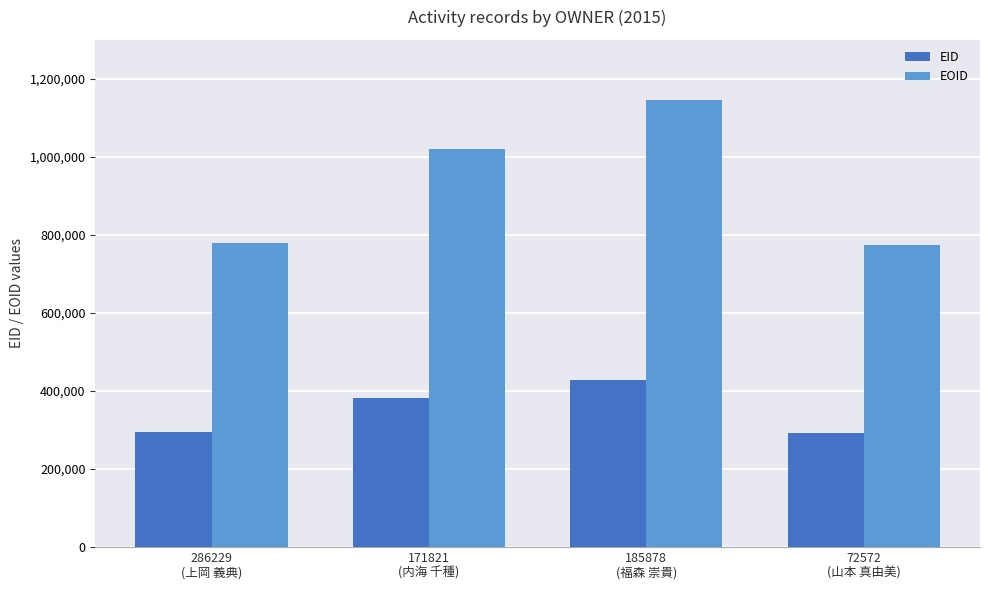

The EOID series shows 1021177 at 171821
(内海 千種). True or false?

True